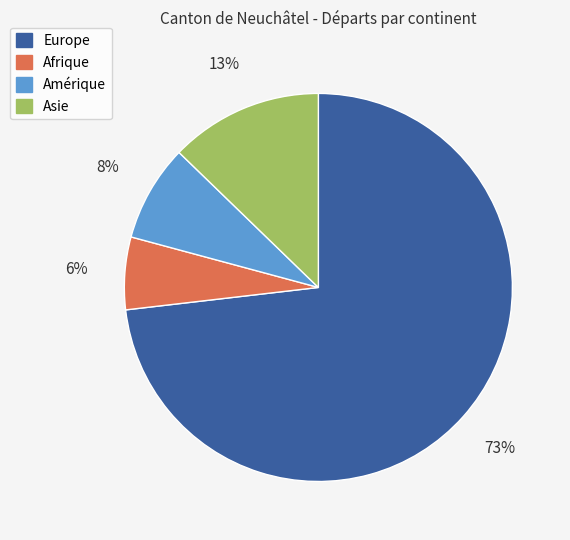

How many slices are in this pie chart?

4